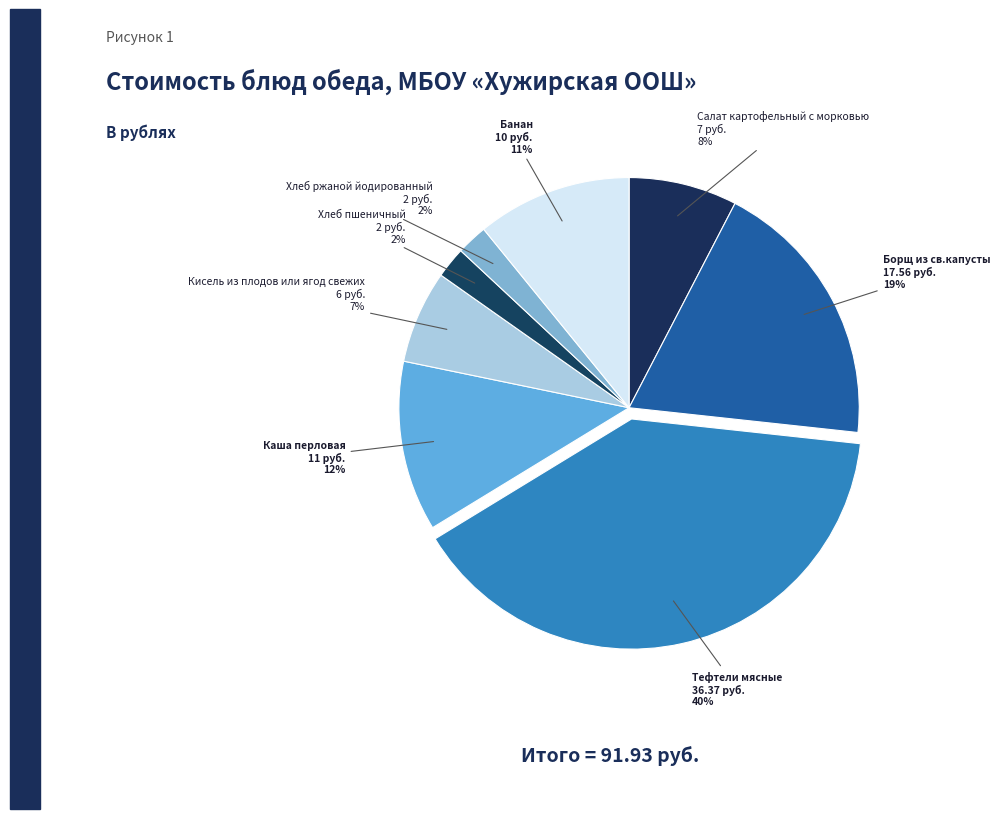

Is Салат картофельный с морковью the majority of the pie?

No